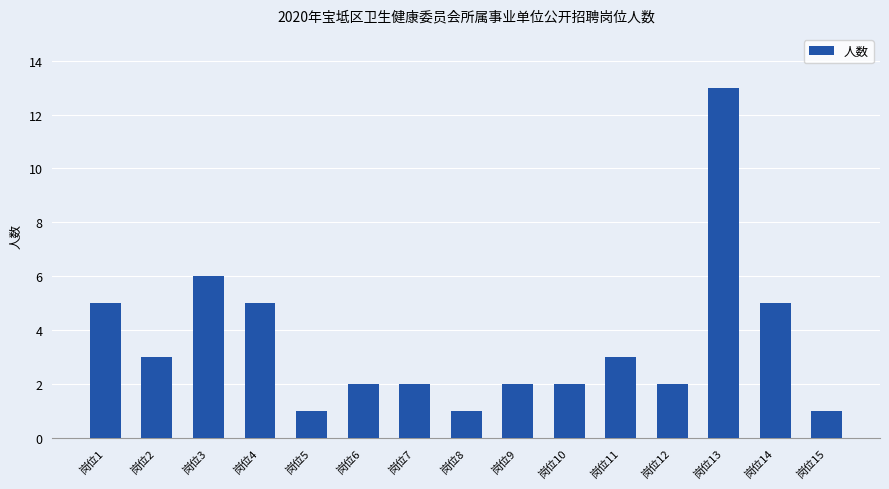

What is the value of the 7th bar from the left?

2